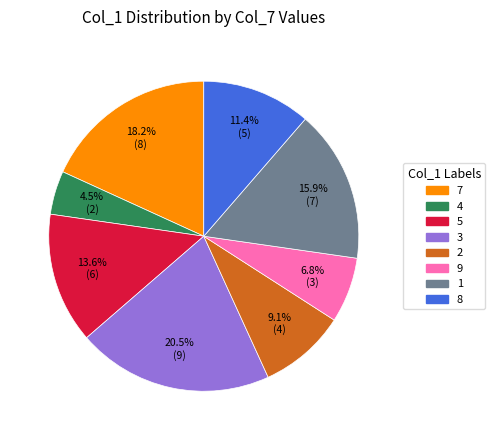

To the nearest percent, what is the combined percentage of 9 and 1?

23%